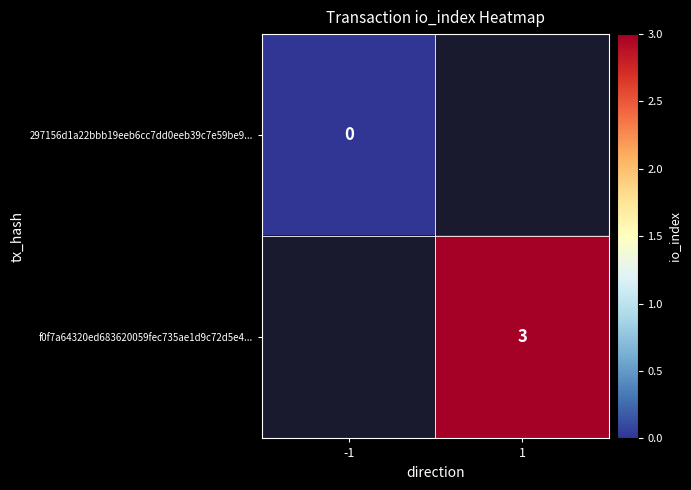

Which label corresponds to the largest value in the chart?

1